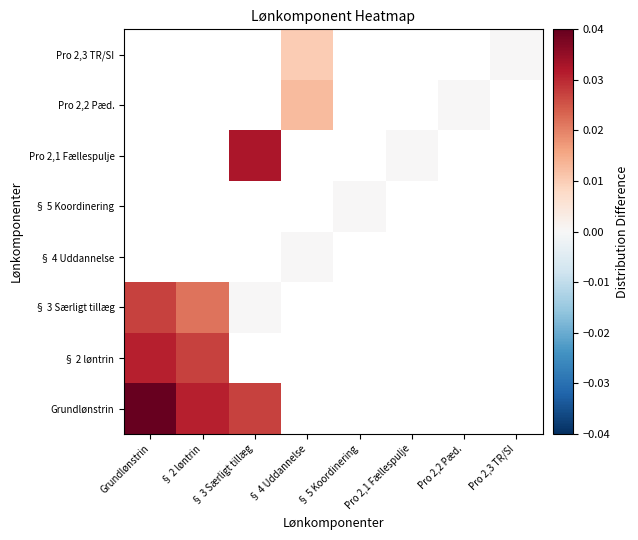

At which label does Pro 2,1 Fællespulje reach its peak?

Grundlønstrin